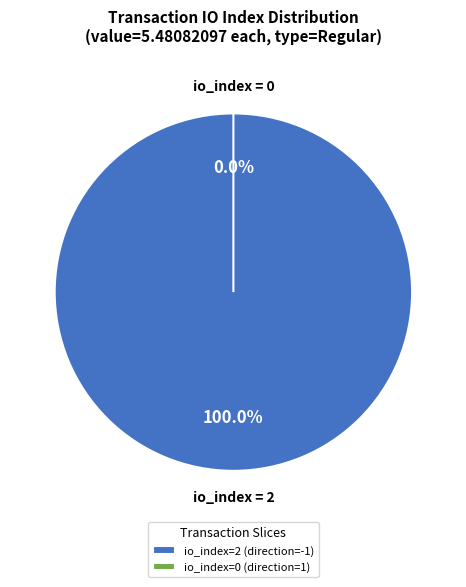

What is the largest slice in the pie chart?

tx_index_2